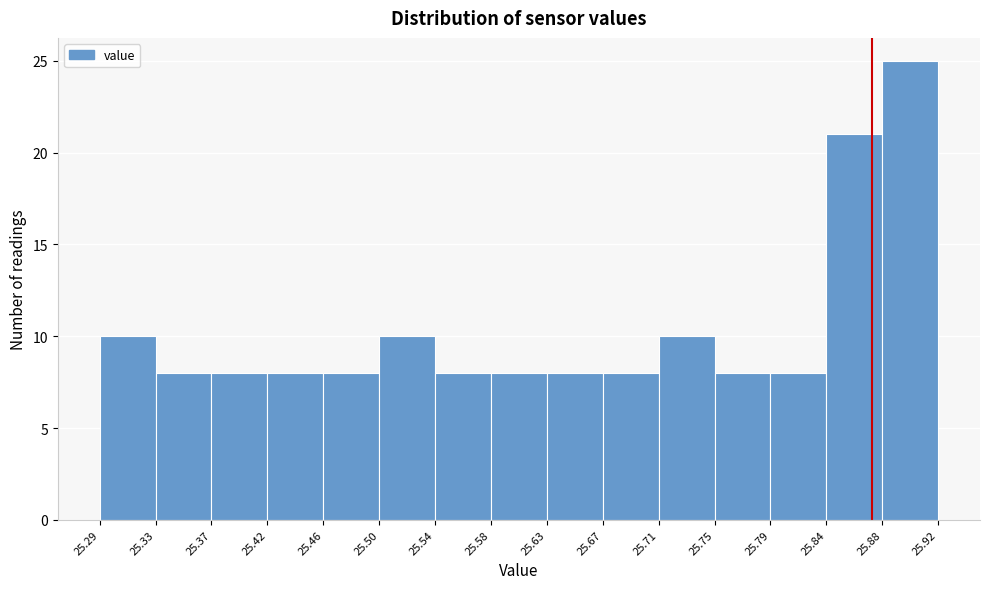

Reading left to right, list every bar in this chart as the range it spans on the x-axis followed by its height. The values are not printed on the chart, so give them approximately, as read against the axis.

25.29 to 25.33: 10
25.33 to 25.37: 8
25.37 to 25.42: 8
25.42 to 25.46: 8
25.46 to 25.50: 8
25.50 to 25.54: 10
25.54 to 25.58: 8
25.58 to 25.63: 8
25.63 to 25.67: 8
25.67 to 25.71: 8
25.71 to 25.75: 10
25.75 to 25.79: 8
25.79 to 25.84: 8
25.84 to 25.88: 21
25.88 to 25.92: 25